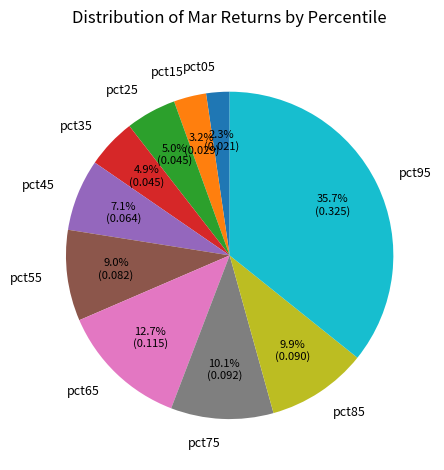

What percentage is NOT represented by pct55?

91.0%